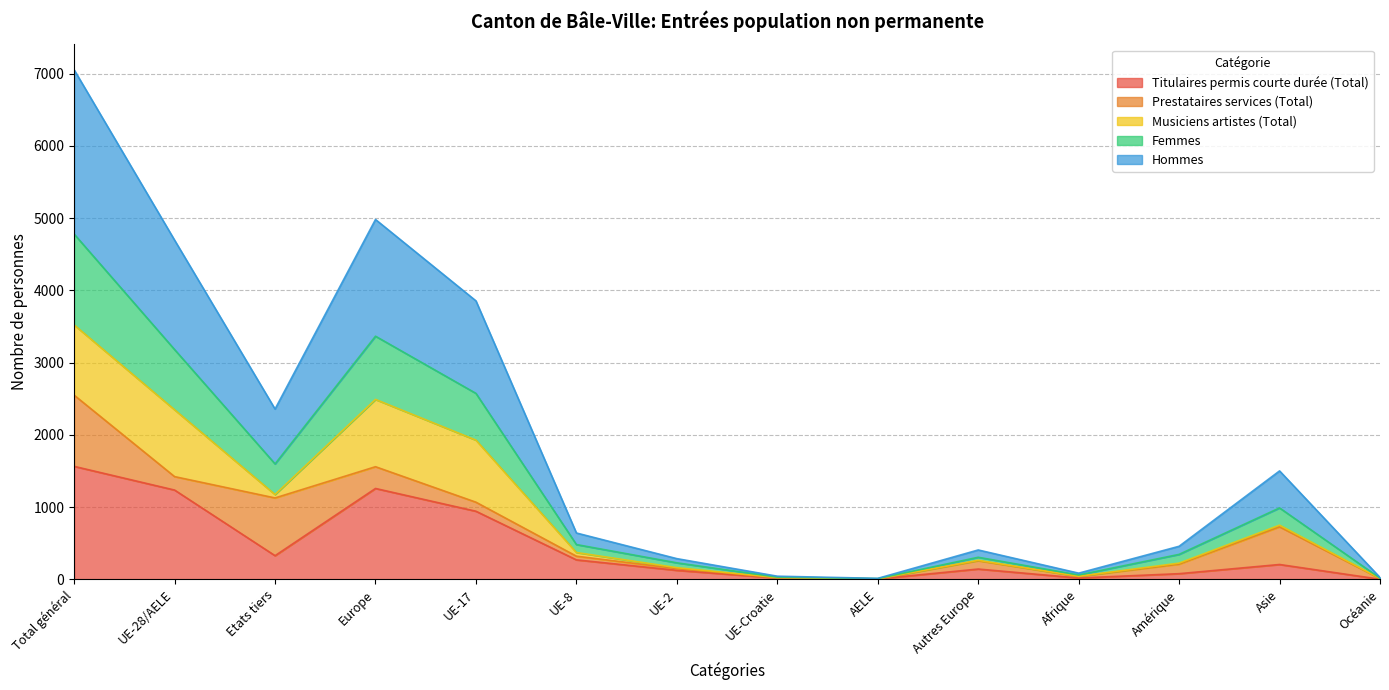

True or false: Titulaires permis courte durée (Total) and Hommes intersect in this chart.

False